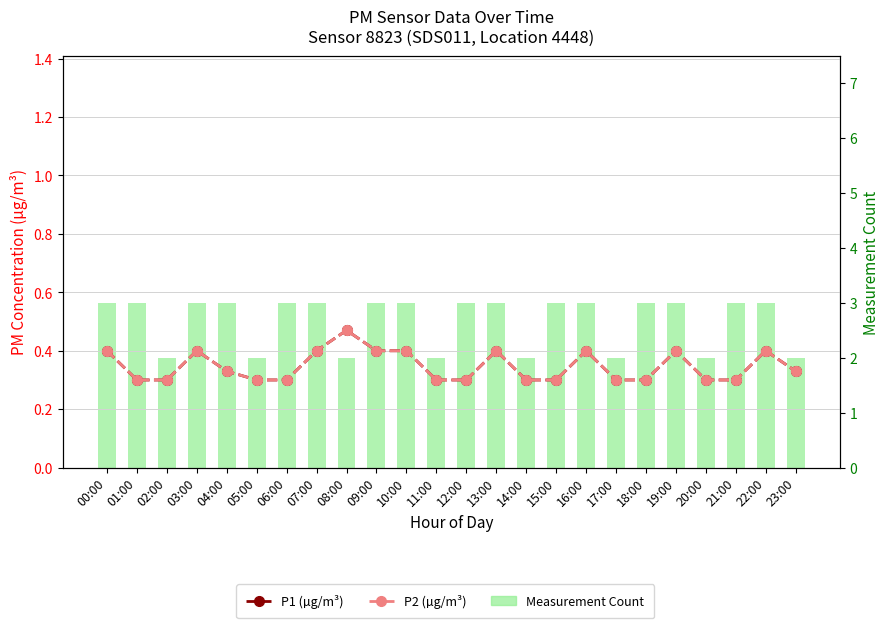

Is it true that P1 (µg/m³) equals 0.7 at 09:00?

False